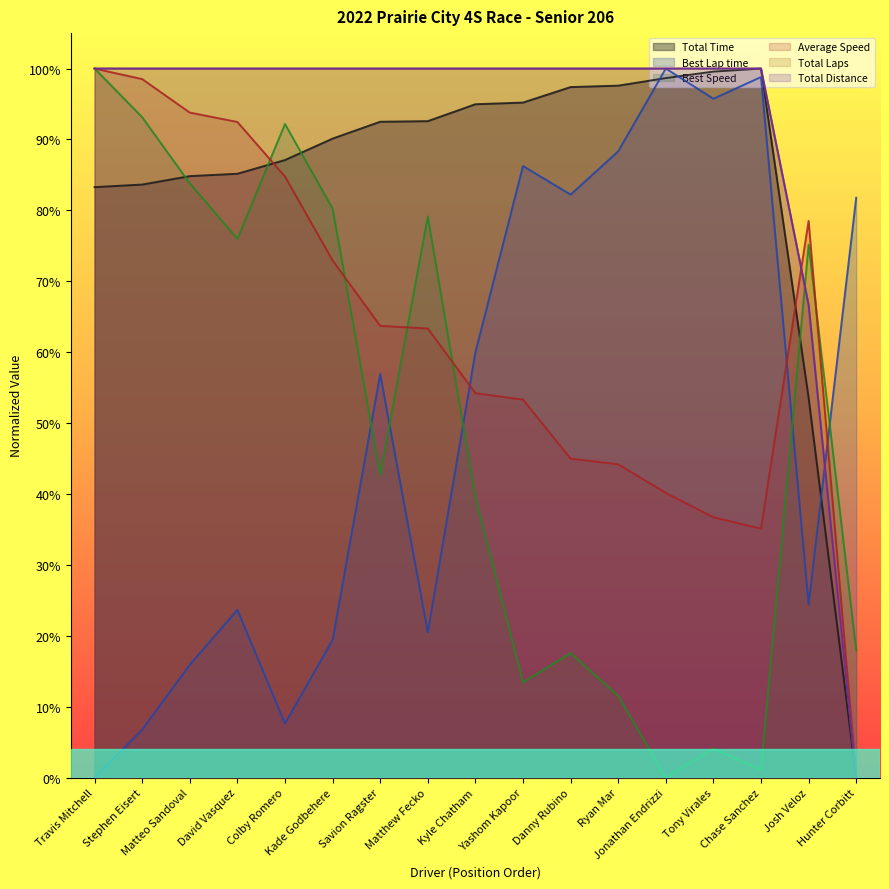

Which series has the largest total across all categories?

Total Laps